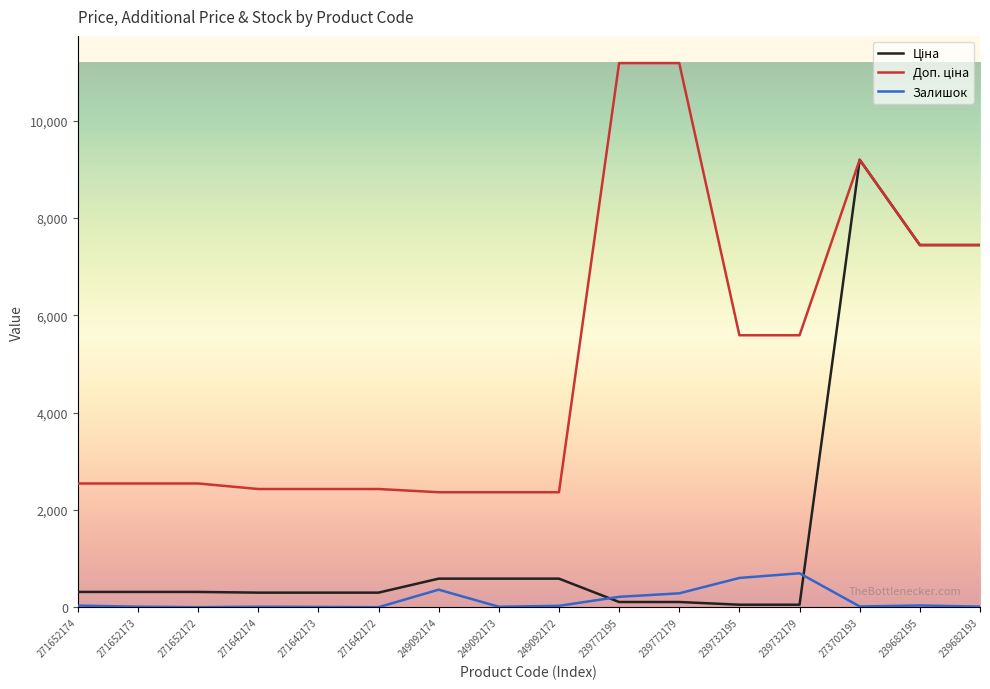

At which category is the sum across all series the highest?

273702193